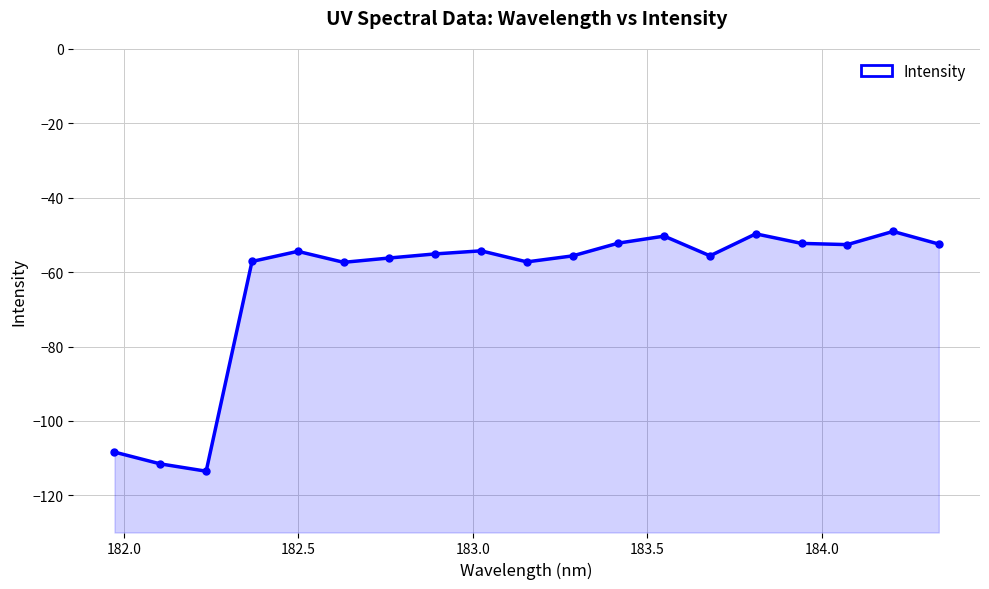

How many series are shown in this chart?

1